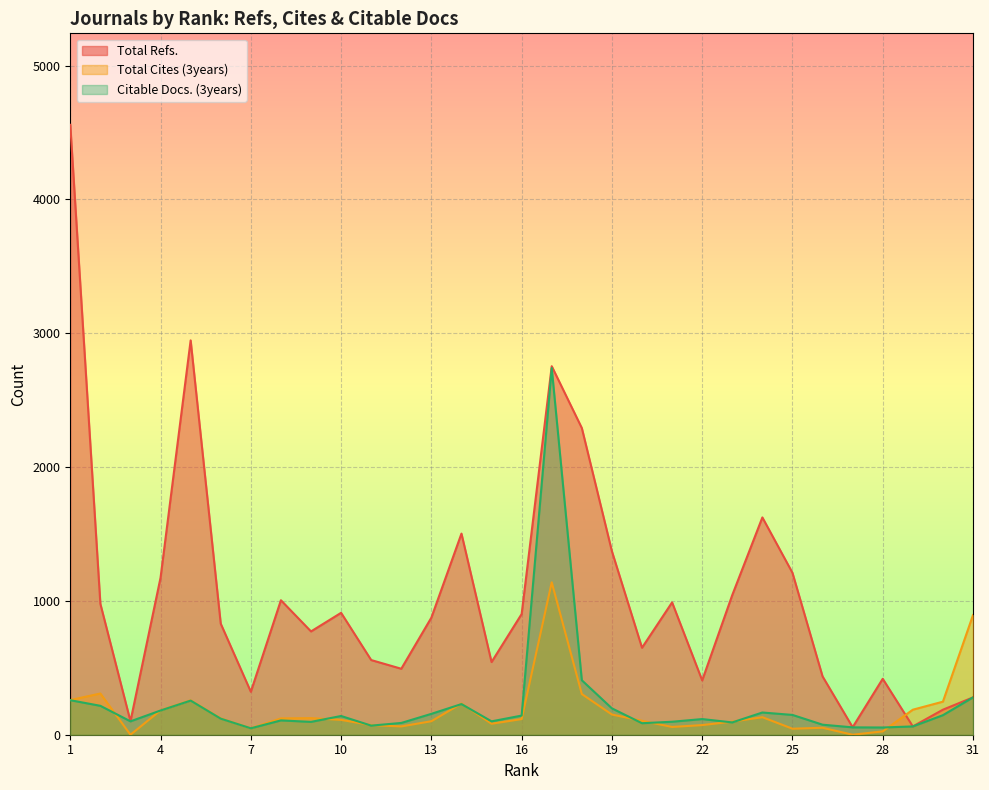

Where do Total Refs. and Total Cites (3years) first cross each other?

29 and 28